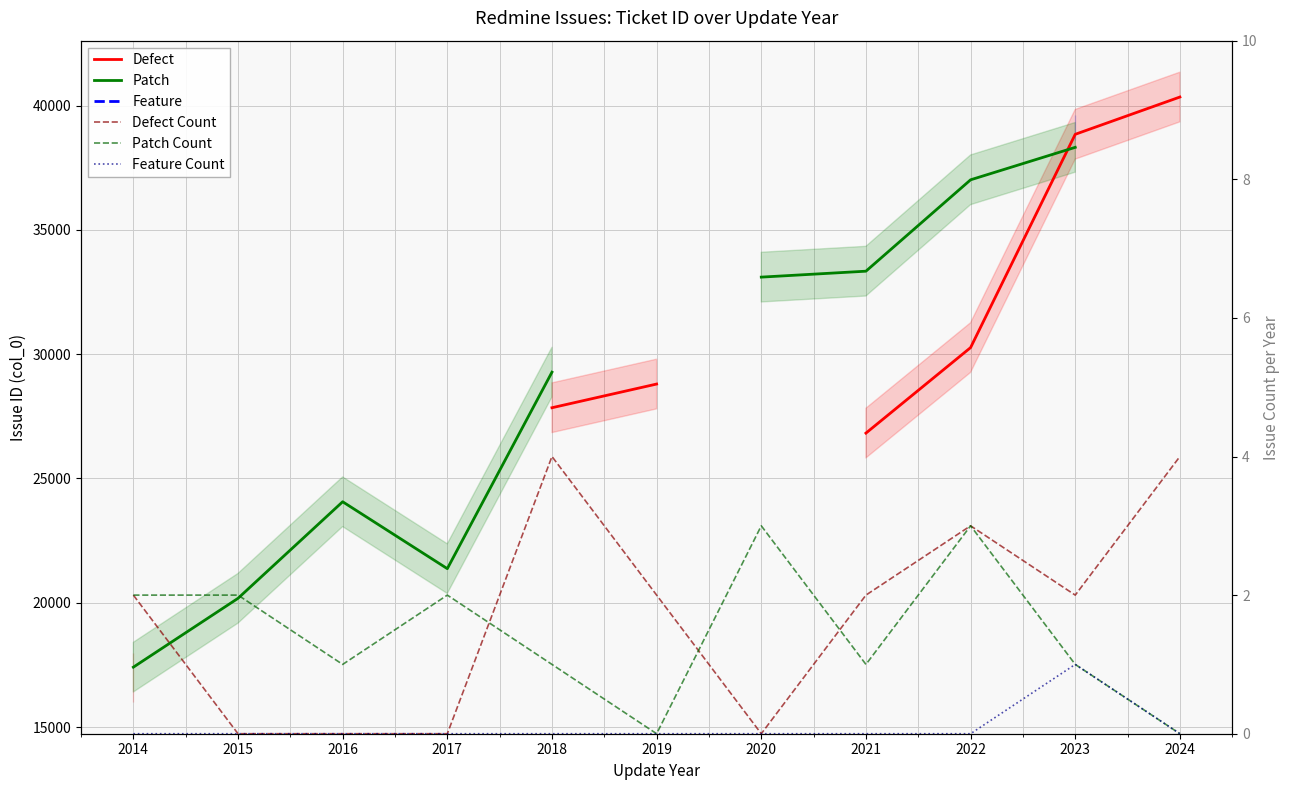

True or false: Defect has a value of nan at 2016.

False